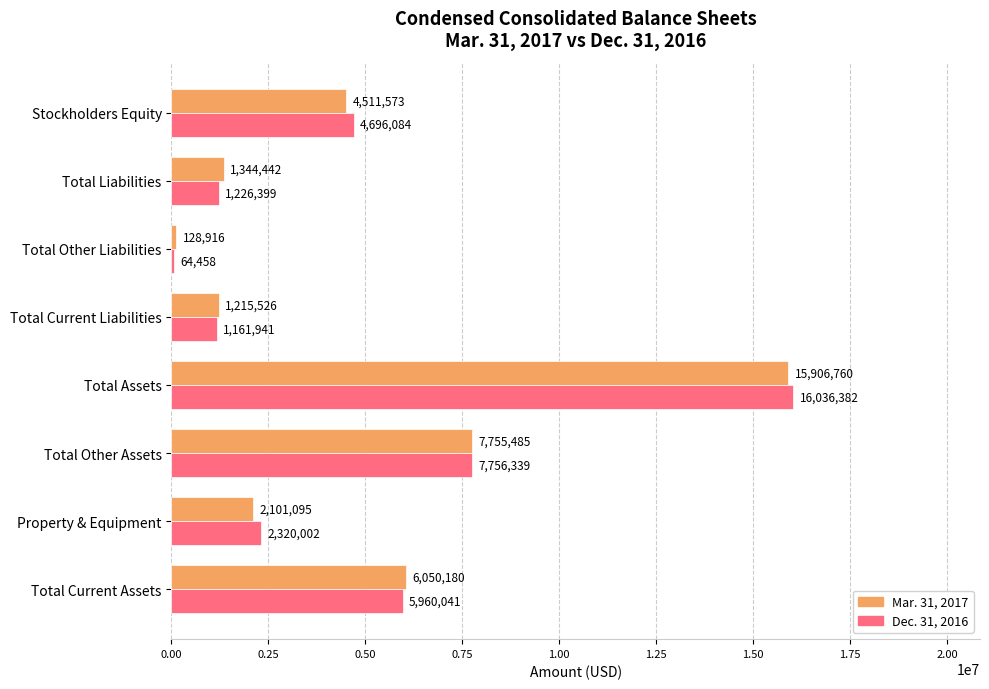

At which category is the sum across all series the highest?

Total Assets